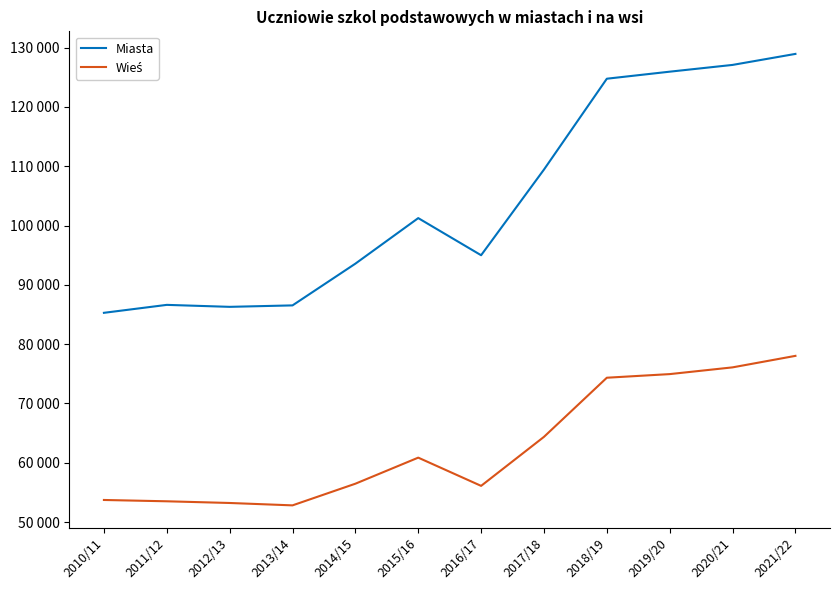

Is this an area chart (filled region under the line)?

No